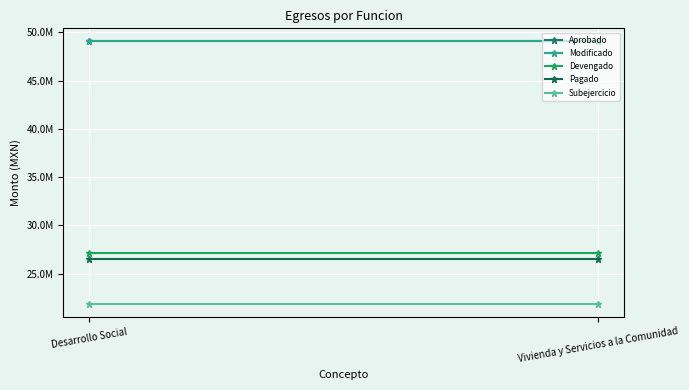

Which has a higher value, Vivienda y Servicios a la Comunidad or Desarrollo Social?

Vivienda y Servicios a la Comunidad